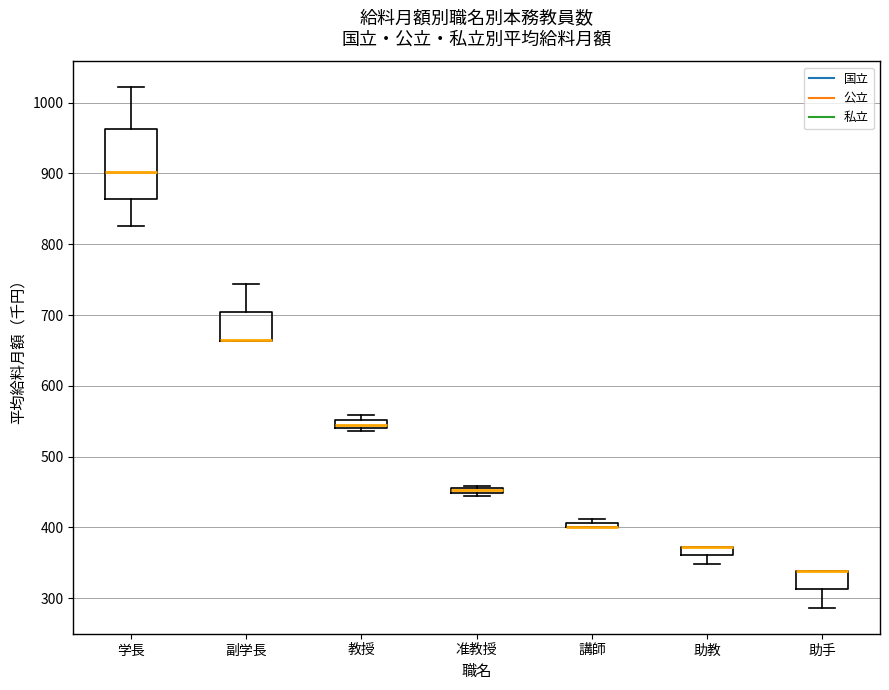

Where is the lower edge of the box for 講師 on the y-axis? The values are not printed on the chart, so give them approximately, as read against the axis.

400